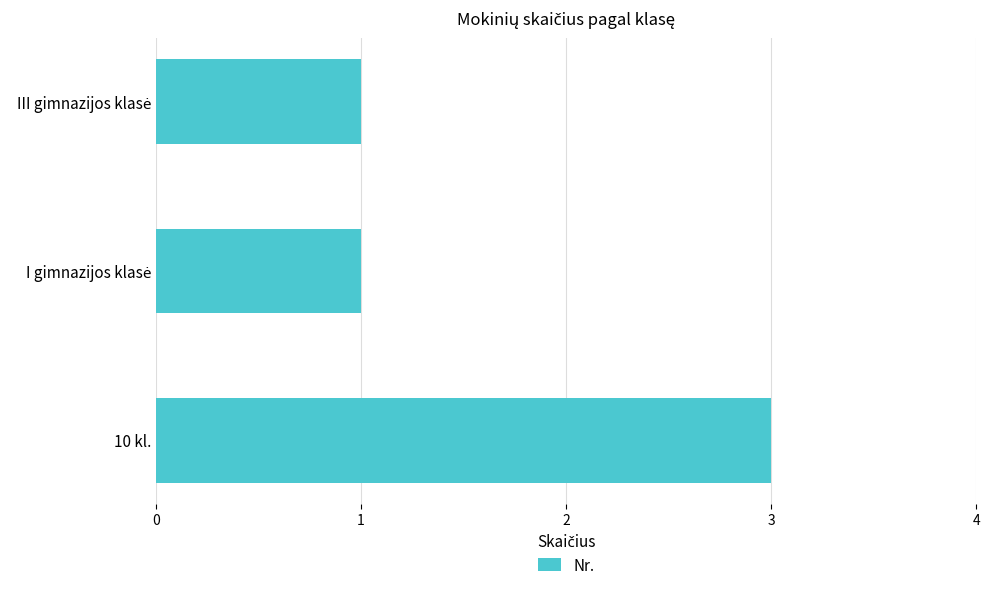

Which label corresponds to the largest value in the chart?

10 kl.